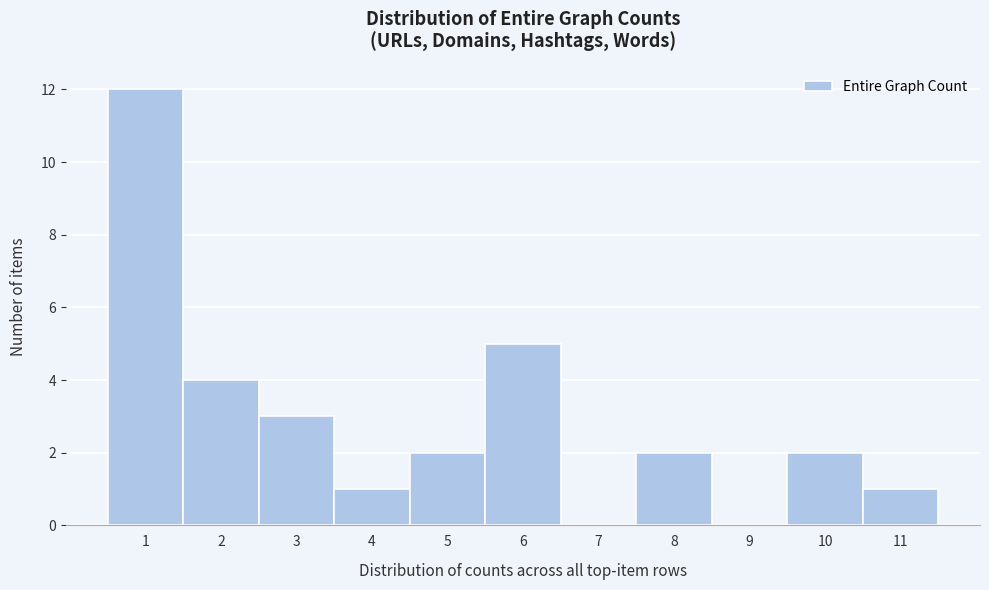

How tall is the bar that spans 1.5 to 2.5 on the x-axis? The values are not printed on the chart, so give them approximately, as read against the axis.

4